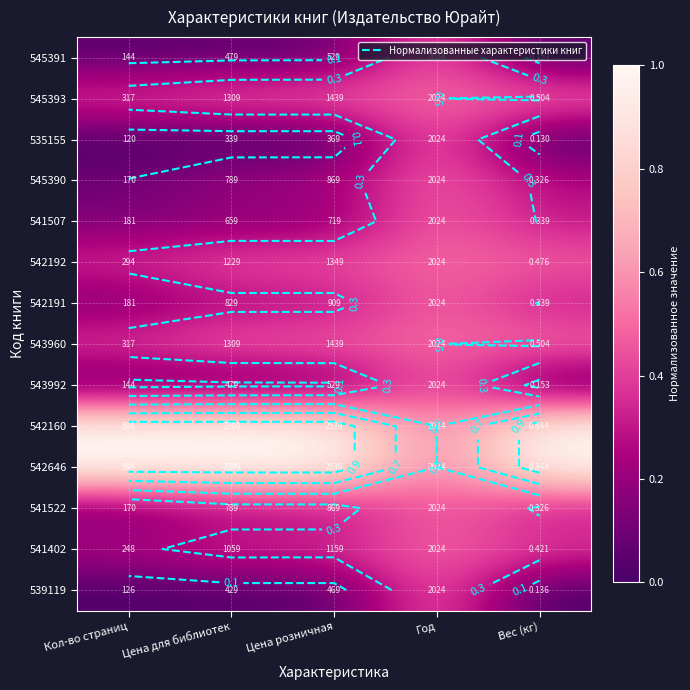

How many 541522 values are between 0 and 1?

5